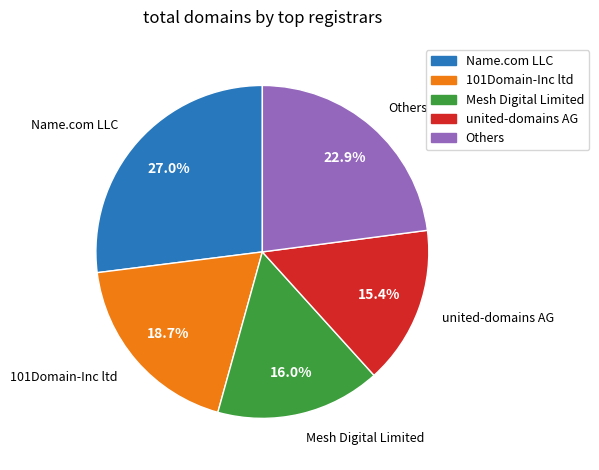

Is there a majority slice in this chart?

No